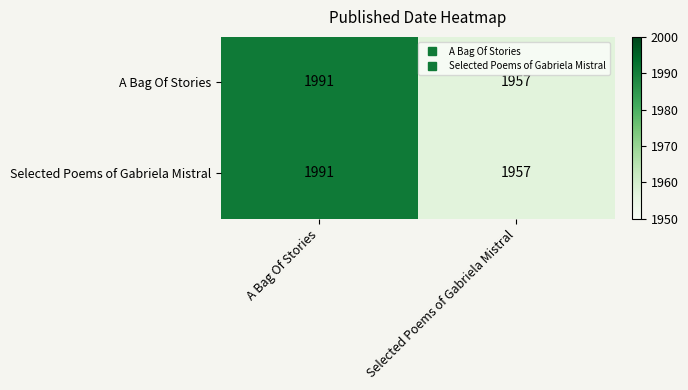

What is the highest value of the Selected Poems of Gabriela Mistral series?

1991